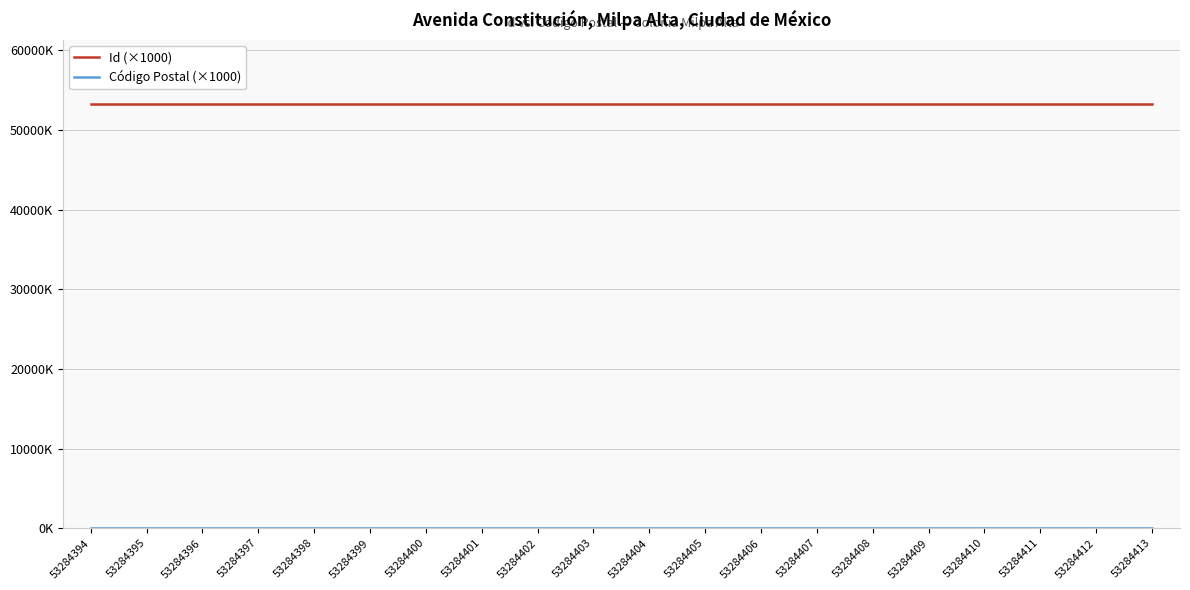

Reading right to left, list all the values displayed in this chart.

Id (×1000): 53284.4	53284.4	53284.4	53284.4	53284.4	53284.4	53284.4	53284.4	53284.4	53284.4	53284.4	53284.4	53284.4	53284.4	53284.4	53284.4	53284.4	53284.4	53284.4	53284.4
Código Postal (×1000): 12.0	12.0	12.0	12.0	12.0	12.0	12.0	12.0	12.0	12.0	12.0	12.0	12.0	12.0	12.0	12.0	12.0	12.0	12.0	12.0